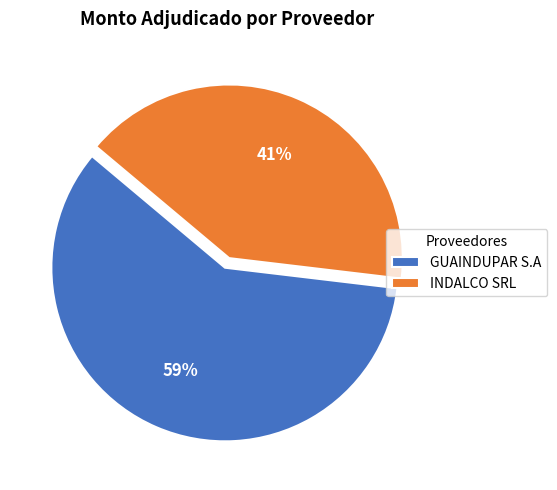

To the nearest percent, what is the difference between the INDALCO SRL and GUAINDUPAR S.A slice percentages?

18%